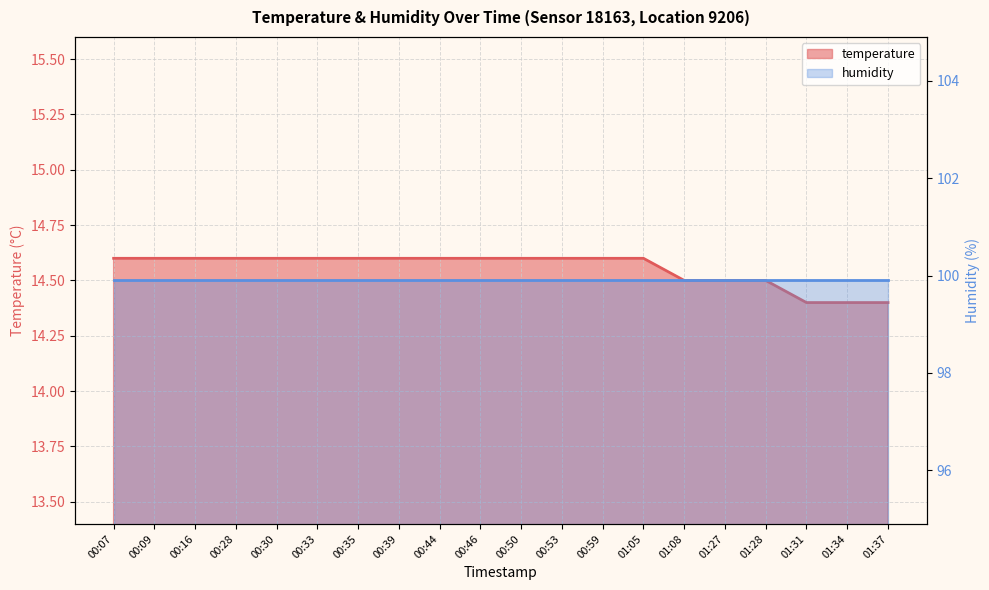

What is the minimum value shown in the chart?

14.4